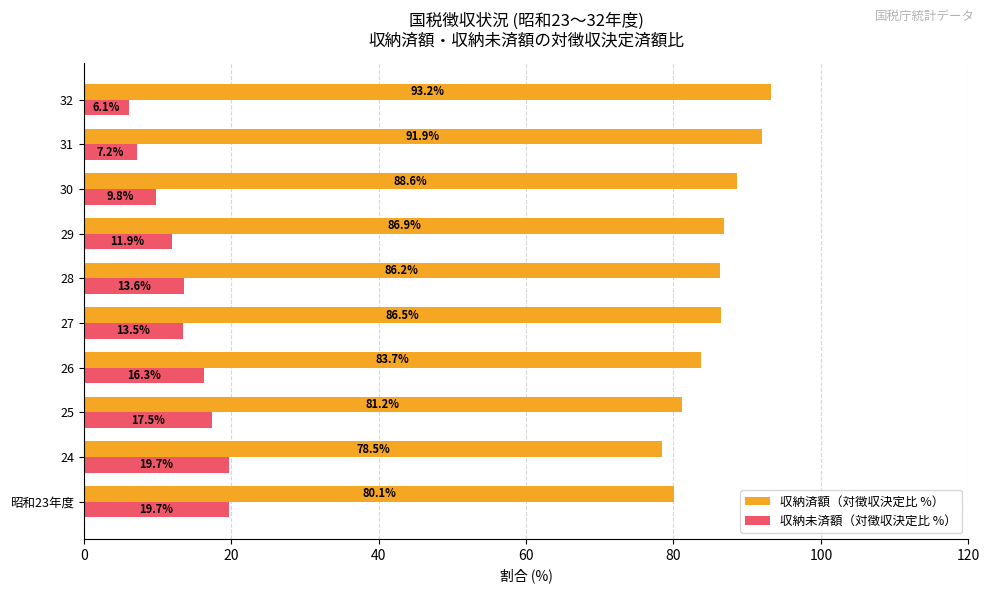

Rank the series by their average value, from lowest to highest.

収納未済額（対徴収決定比 %）, 収納済額（対徴収決定比 %）